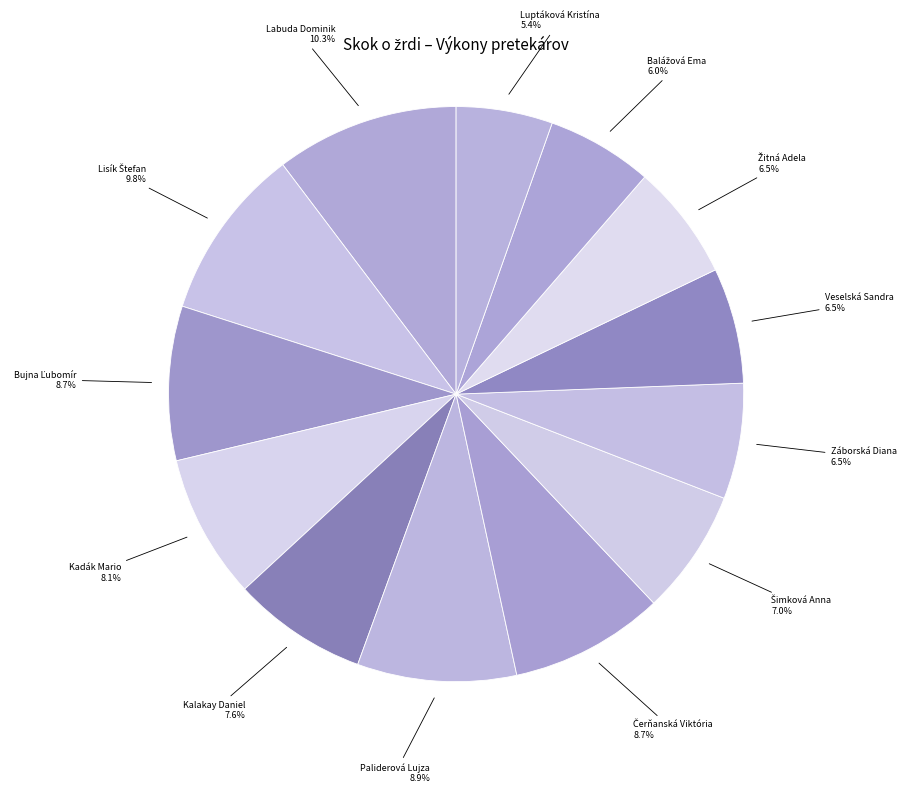

To the nearest percent, what is the average slice percentage?

8%